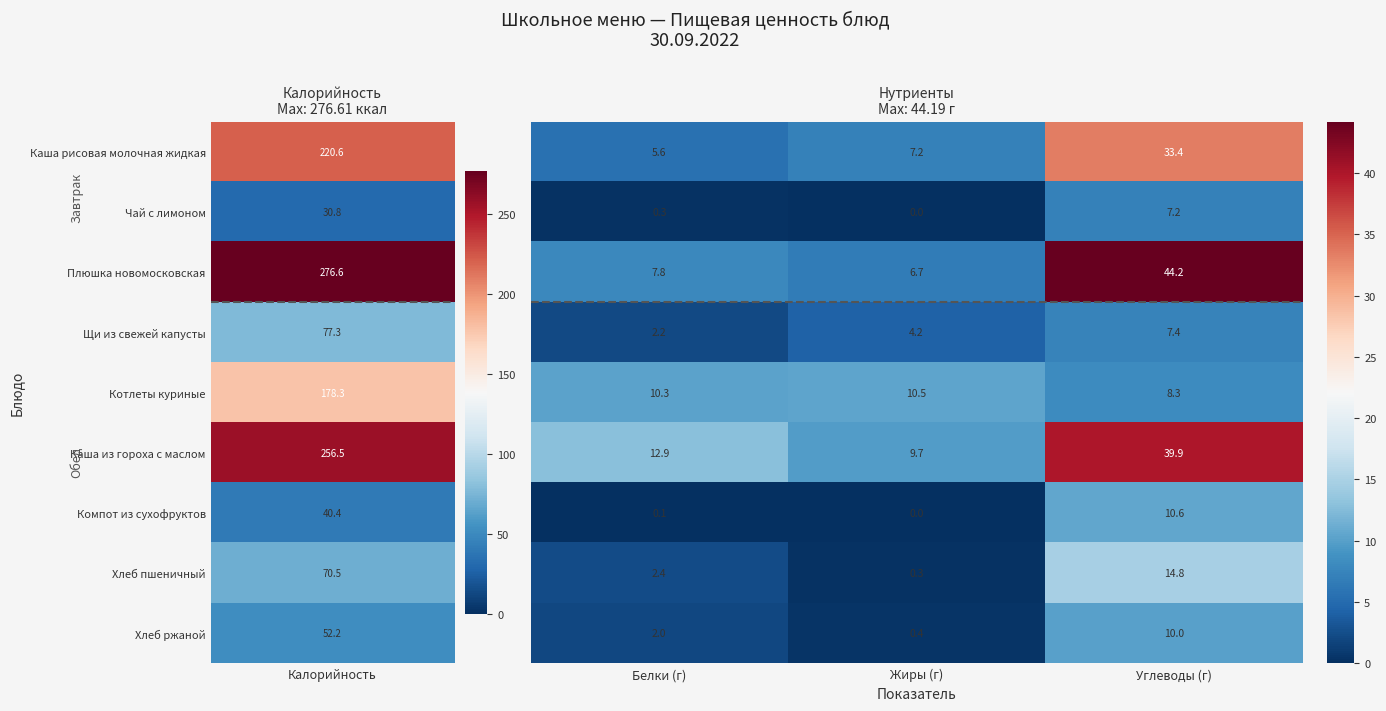

What is the difference between the highest and lowest values at Углеводы (г)?

37.0